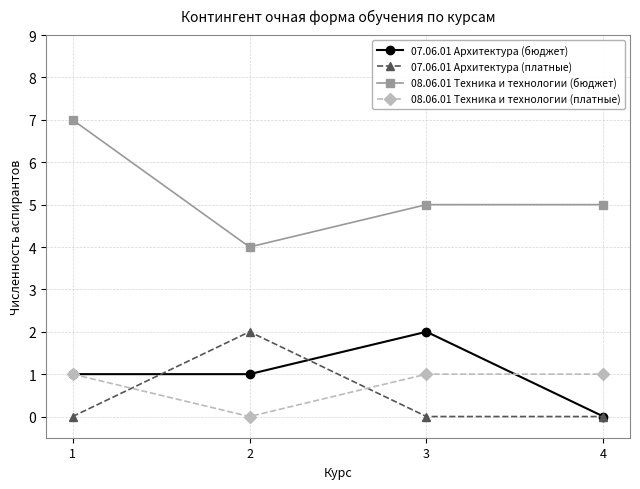

What is the sum of the 07.06.01 Архитектура (бюджет) values at 1 and 3?

3